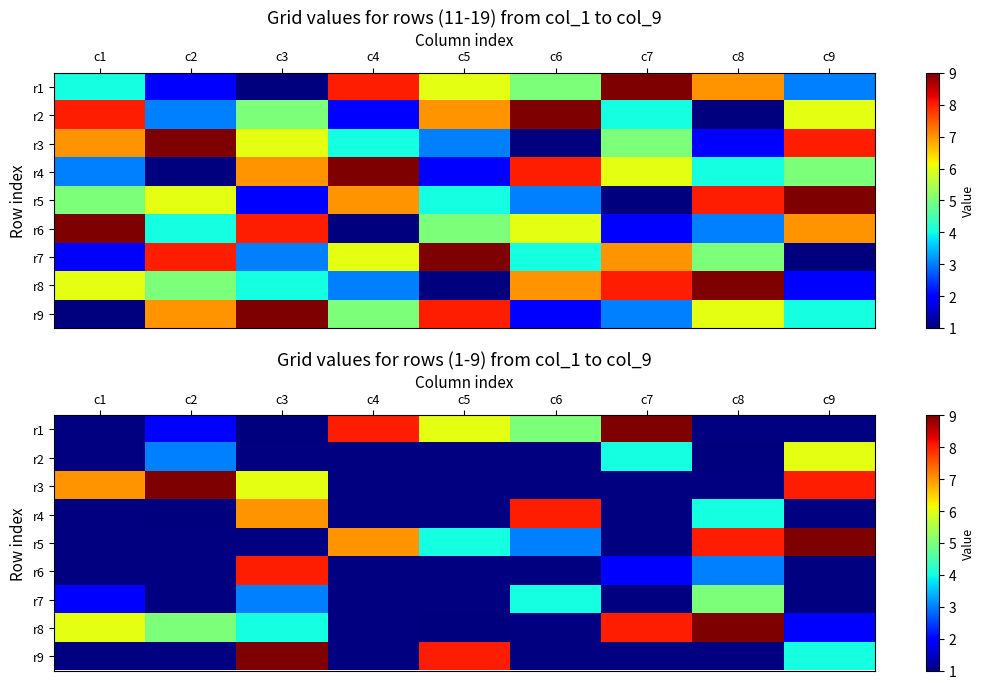

Which category has the lowest value in the r2 series?

c1